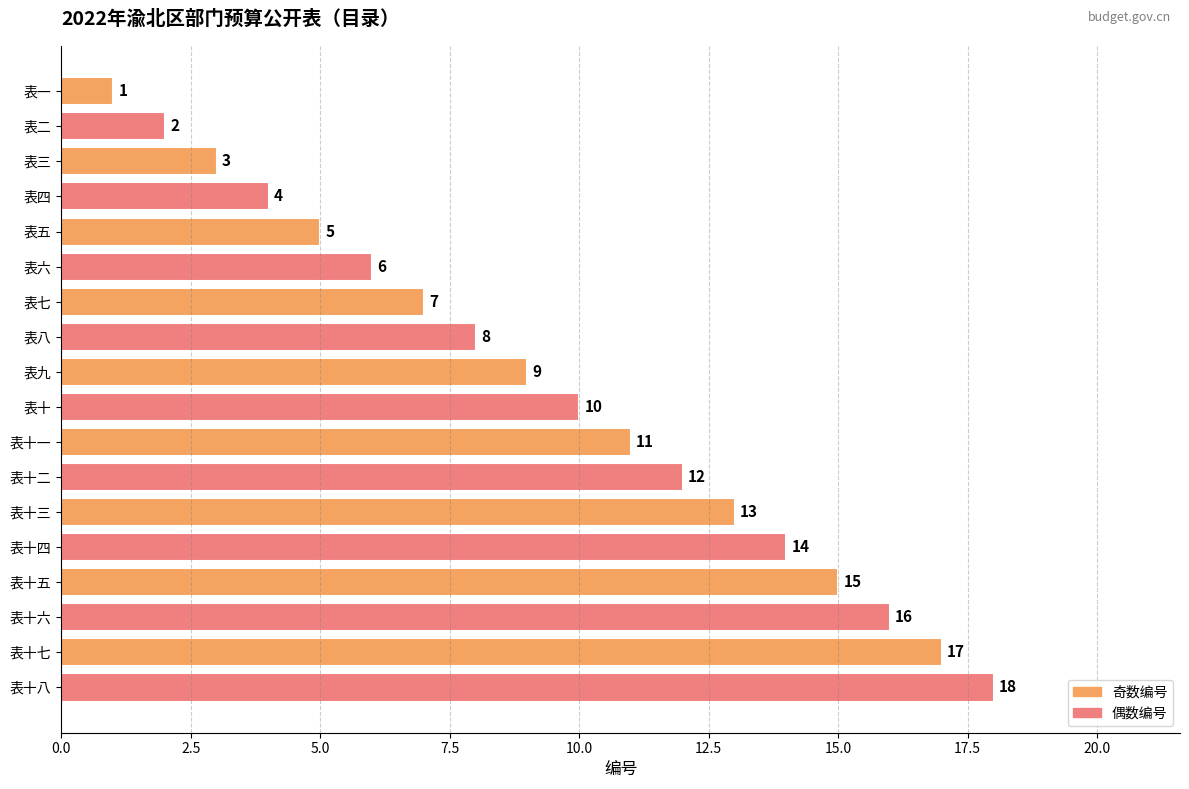

What is the value of the 4th bar from the top?

4